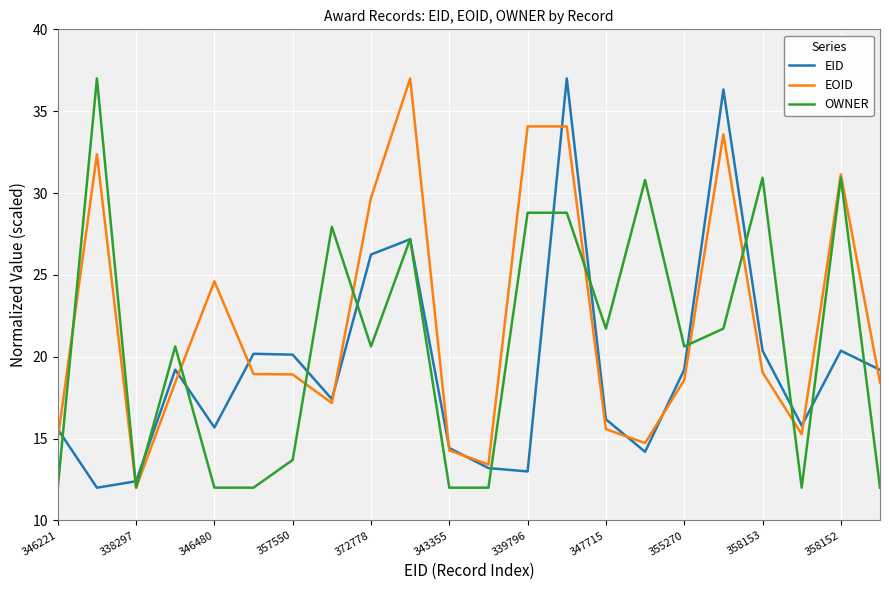

What is the difference between the maximum and minimum values in the EOID series?

25.0